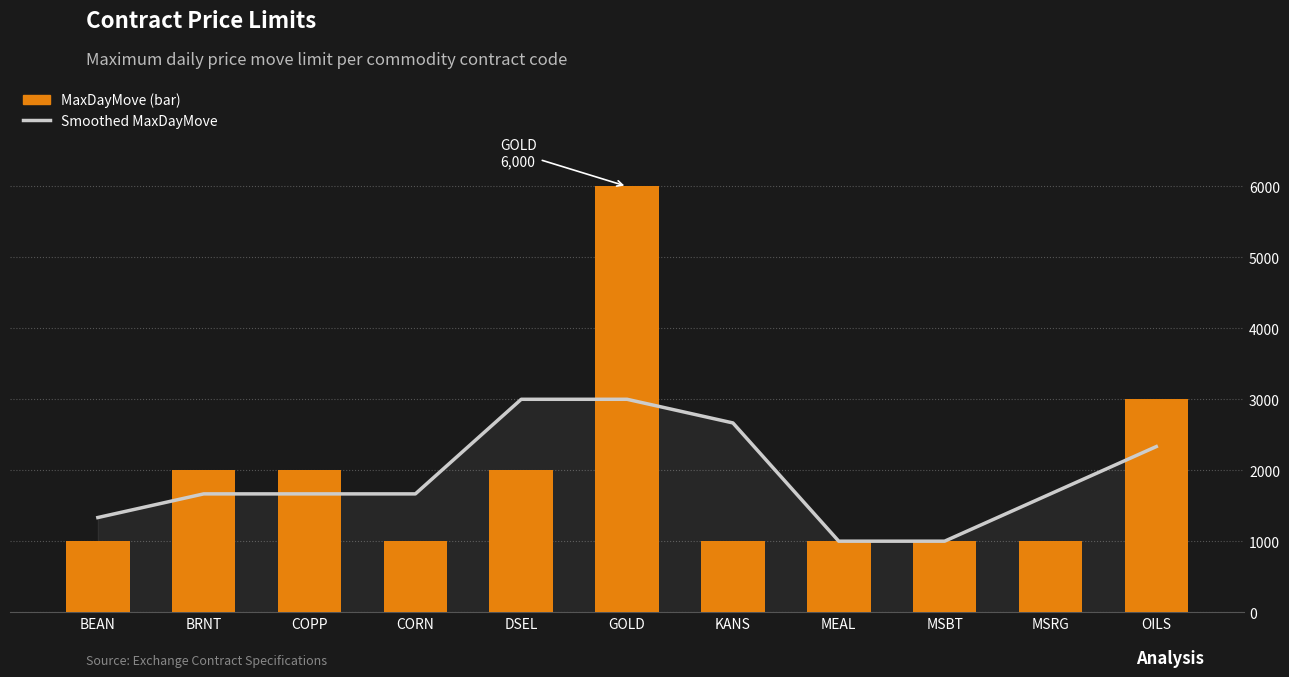

At which category is the sum across all series the highest?

GOLD